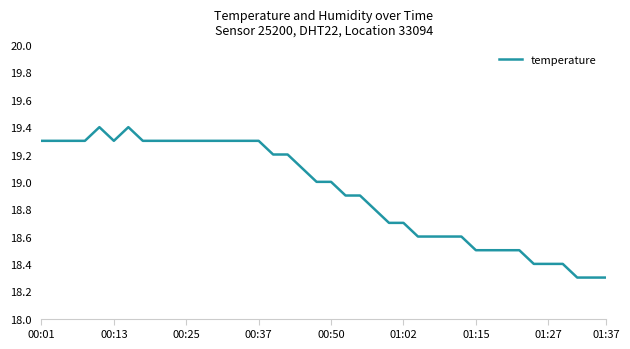

What is the minimum value shown in the chart?

18.3